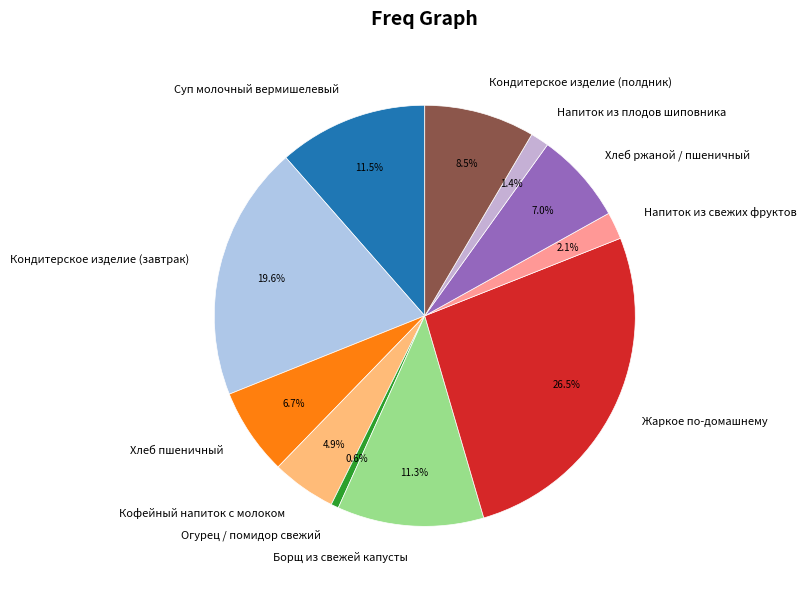

To the nearest percent, what is the combined percentage of Кофейный напиток с молоком and Кондитерское изделие (полдник)?

13%